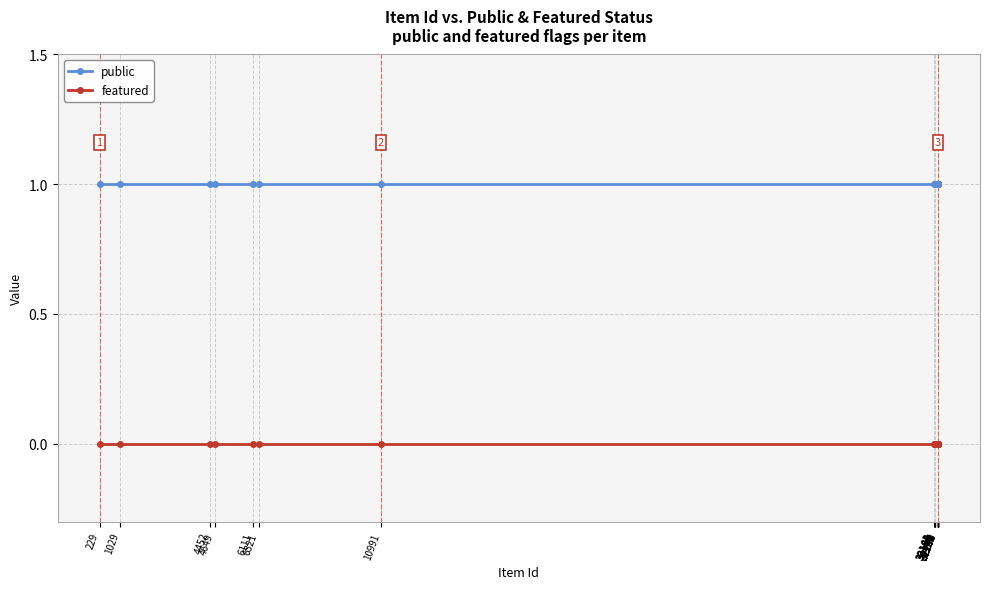

At how many categories does at least one series exceed 0?

25